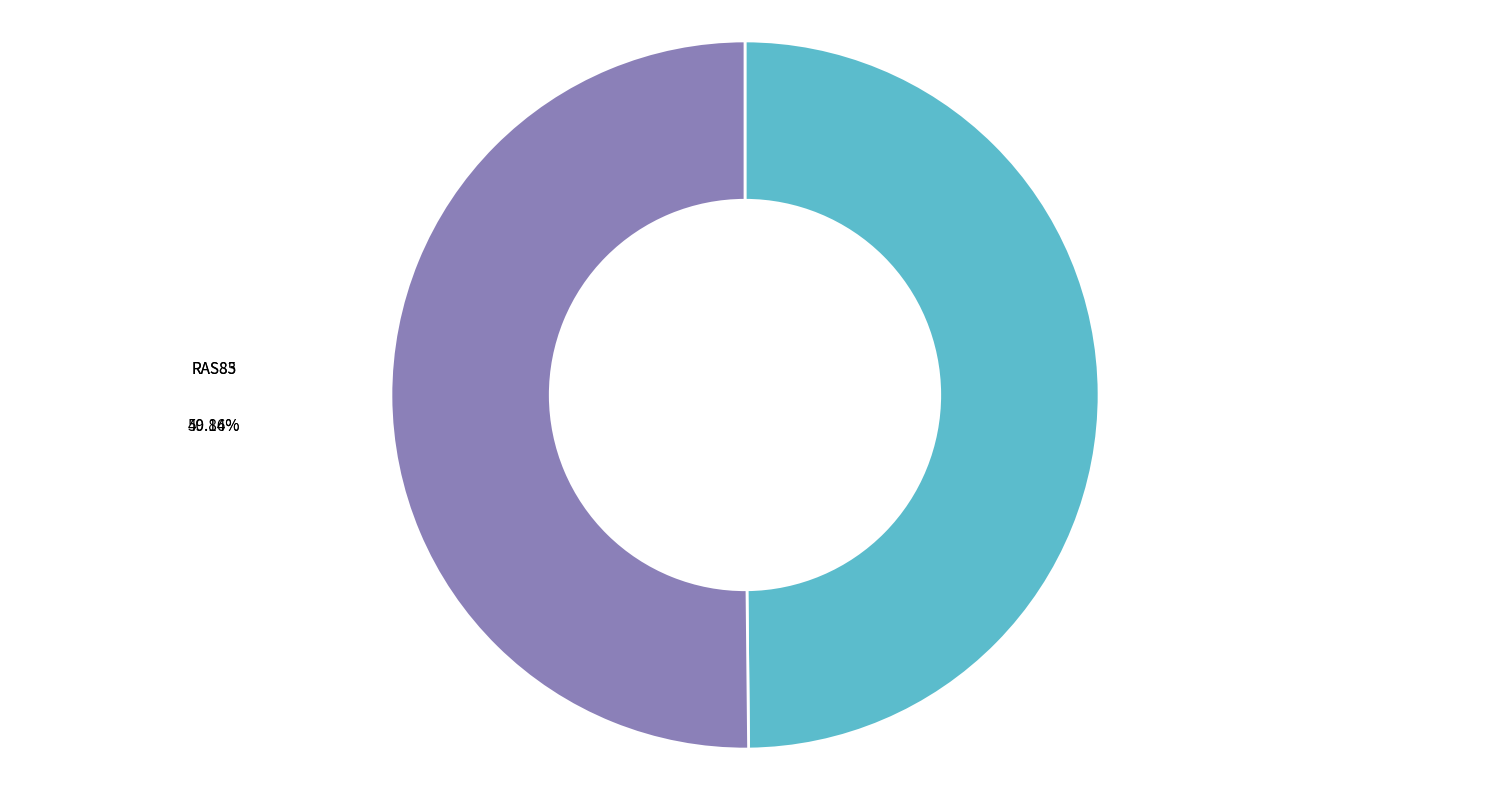

Is RAS83 the majority of the pie?

No